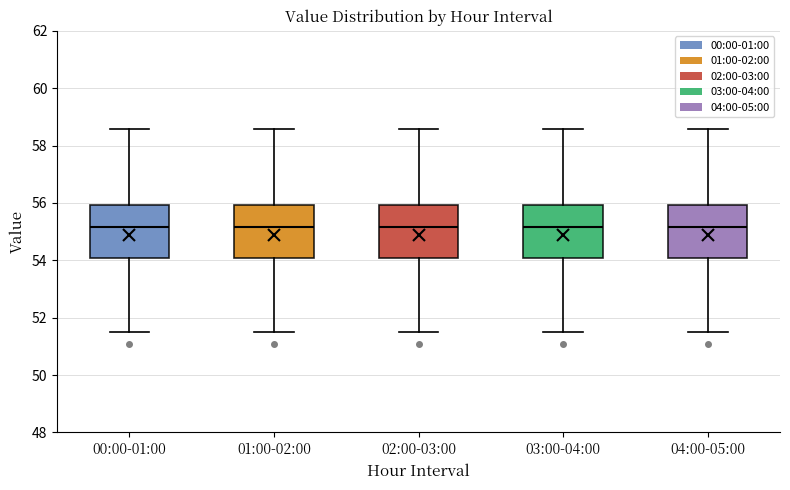

Where does the upper whisker of the box for 02:00-03:00 end on the y-axis? The values are not printed on the chart, so give them approximately, as read against the axis.

58.6